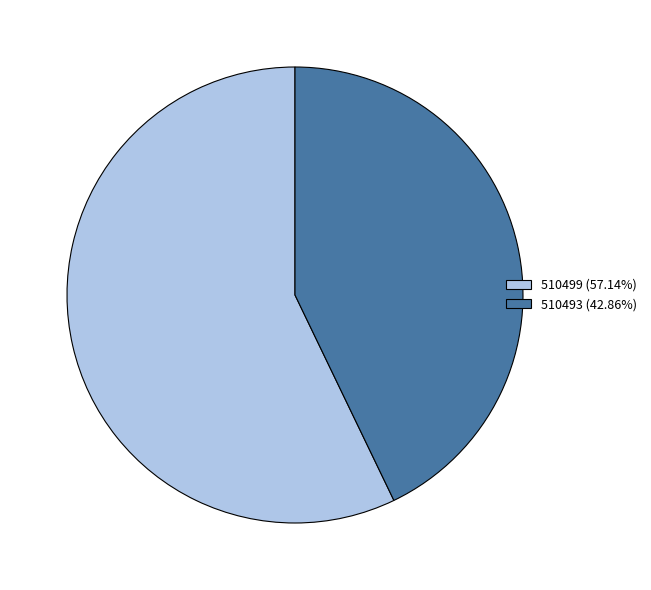

Does 510493 account for over 50% of the chart?

No